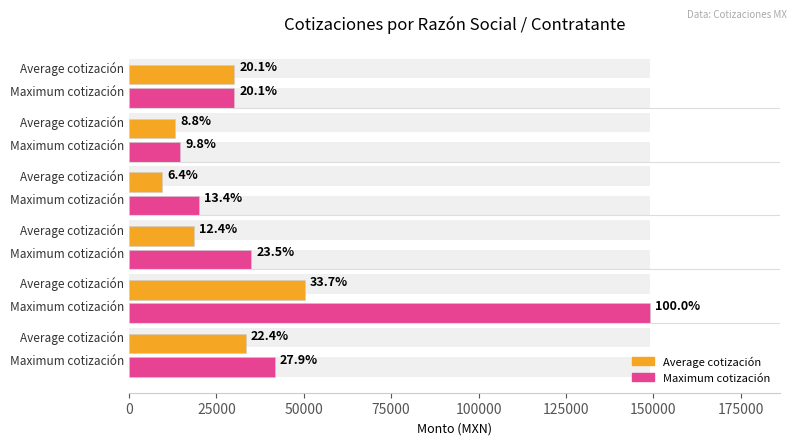

List the series in order of their overall mean, lowest first.

Average cotización, Maximum cotización